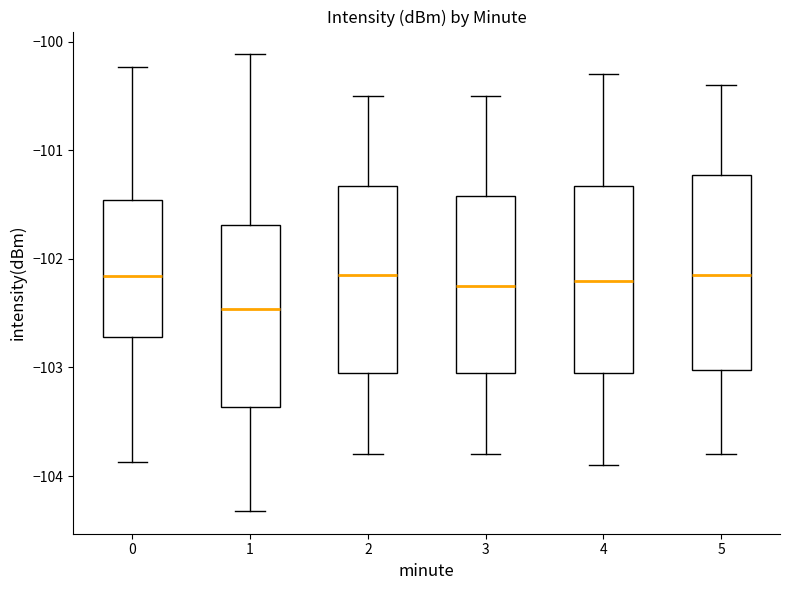

Reading left to right, read every box against the y-axis: the position of its median line, the range the box covers, and the ends of its whiskers. The values are not printed on the chart, so give them approximately, as read against the axis.

0: median -102.2, box -102.7 to -101.5, whiskers -103.9 to -100.2
1: median -102.5, box -103.4 to -101.7, whiskers -104.3 to -100.1
2: median -102.1, box -103.0 to -101.3, whiskers -103.8 to -100.5
3: median -102.2, box -103.0 to -101.4, whiskers -103.8 to -100.5
4: median -102.2, box -103.0 to -101.3, whiskers -103.9 to -100.3
5: median -102.1, box -103.0 to -101.2, whiskers -103.8 to -100.4